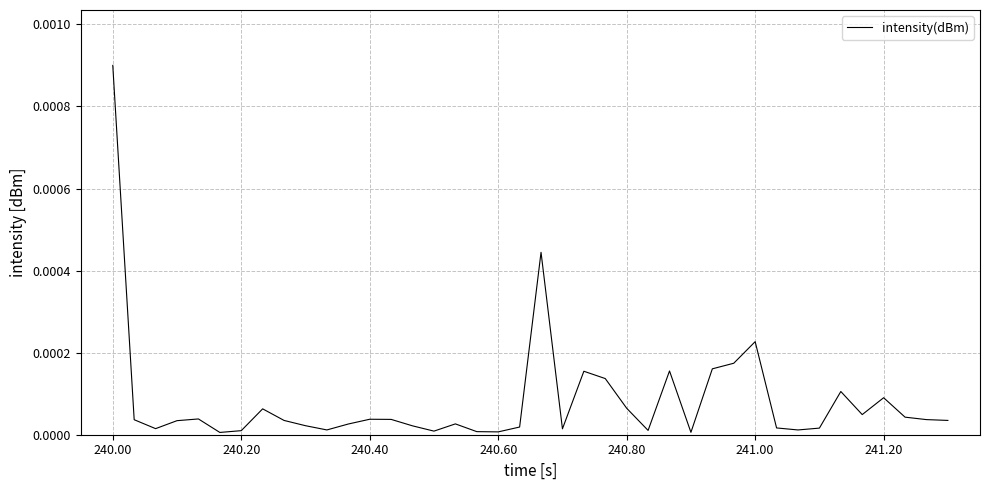

At which category does the chart reach its peak across all series?

240.00